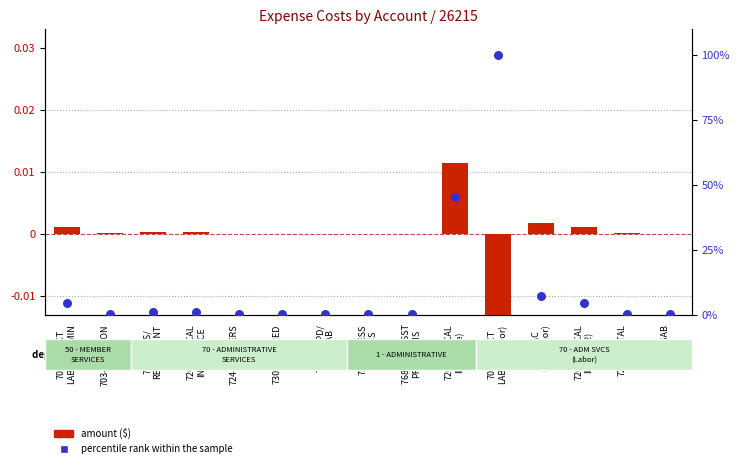

Which series has the largest Y range (max minus min)?

percentile rank within the sample